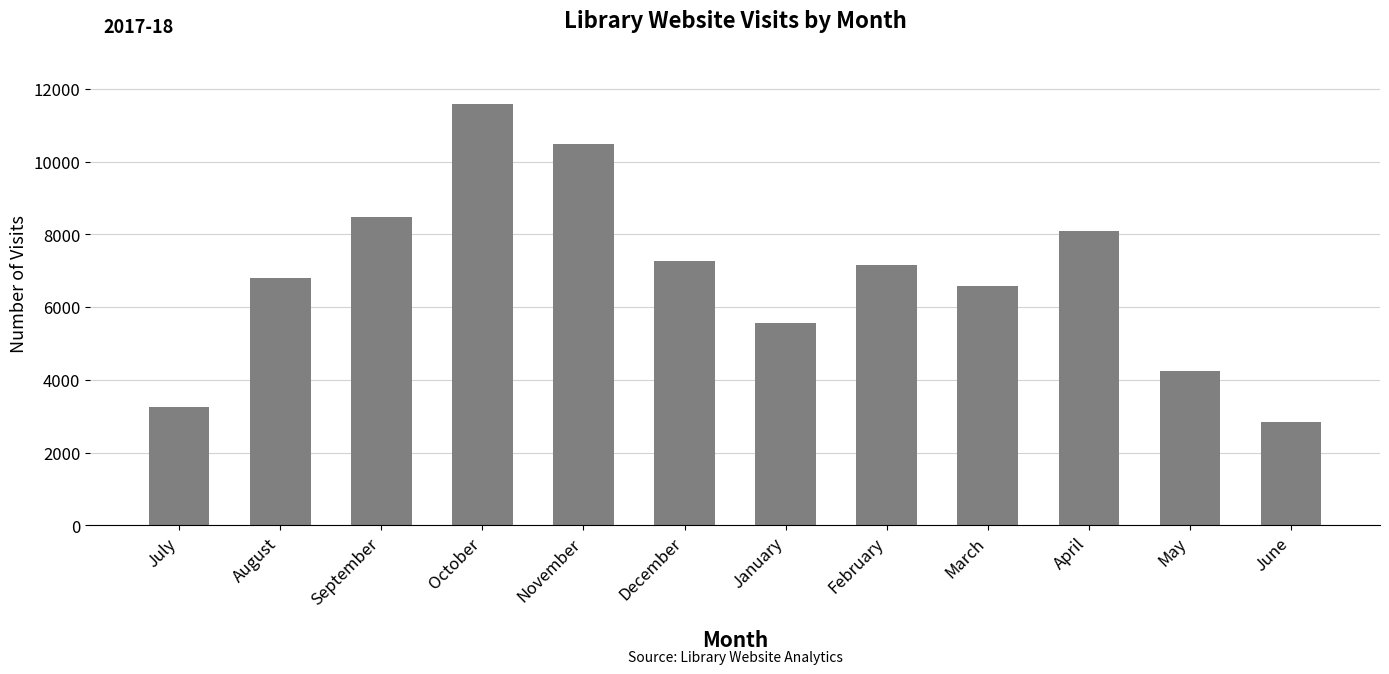

What is the difference between the maximum and minimum values?

8722